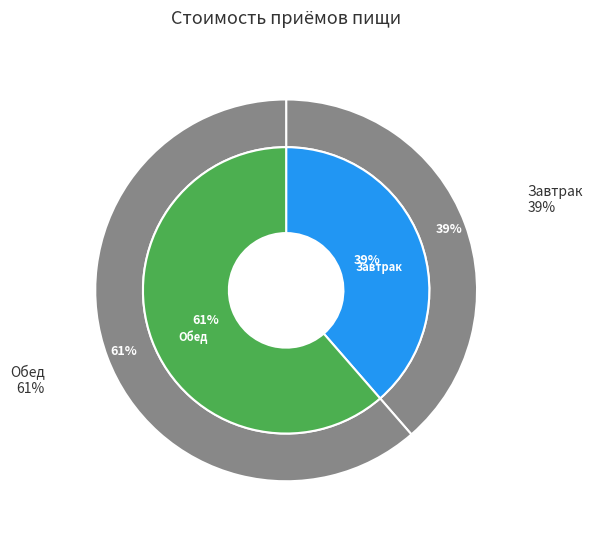

What is the change in value from Завтрак to Обед?

+52.6